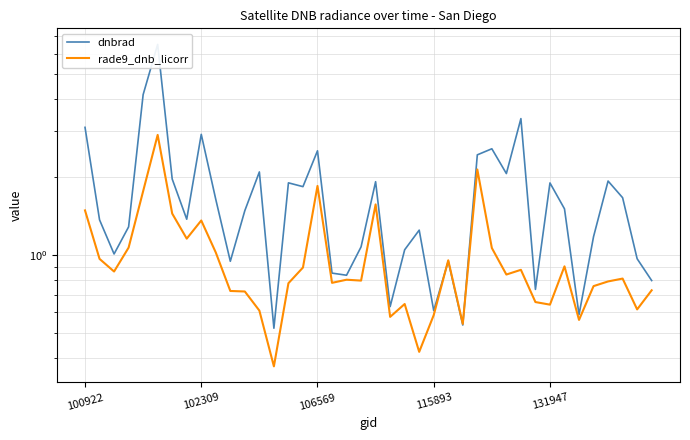

The dnbrad series shows 1.3 at 29. True or false?

False